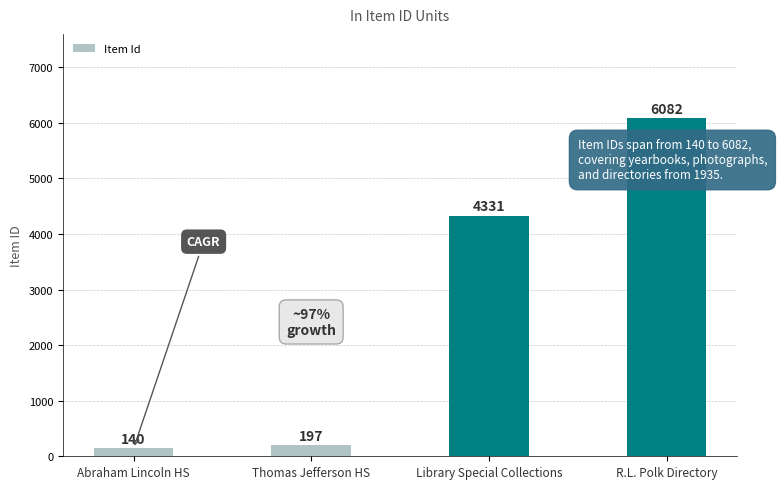

How many bars are there in total?

4